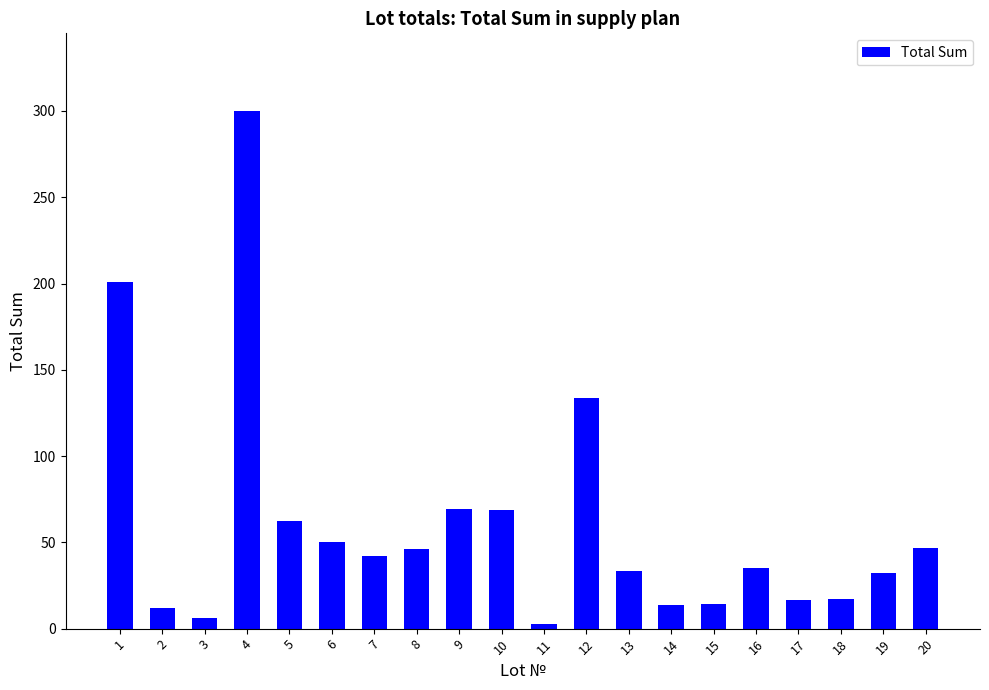

What is the value of the 7th bar from the left?

42.0